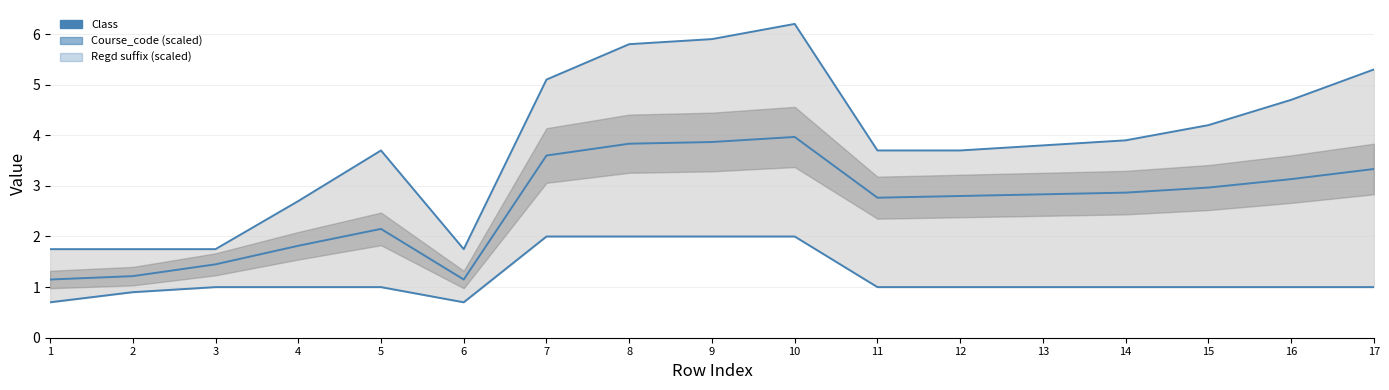

Is it true that Class equals 3.7 at 5?

True